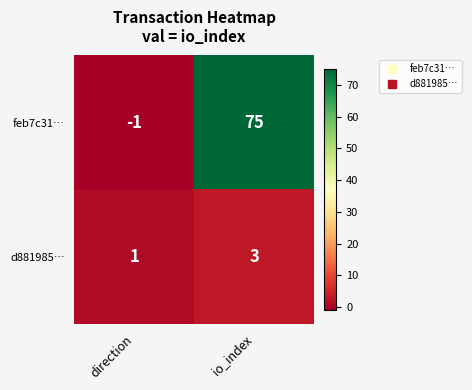

At io_index, list the series in order from smallest to largest.

d881985…, feb7c31…